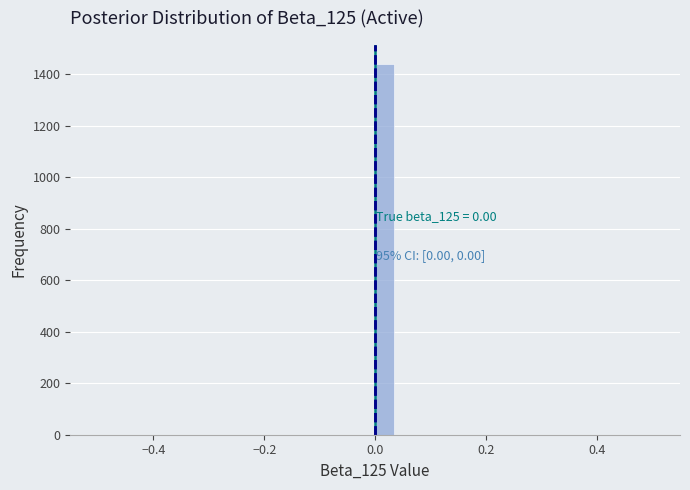

Around what value on the x-axis is the tallest bar? Give the approximate position of its centre, as read against the axis.

0.02